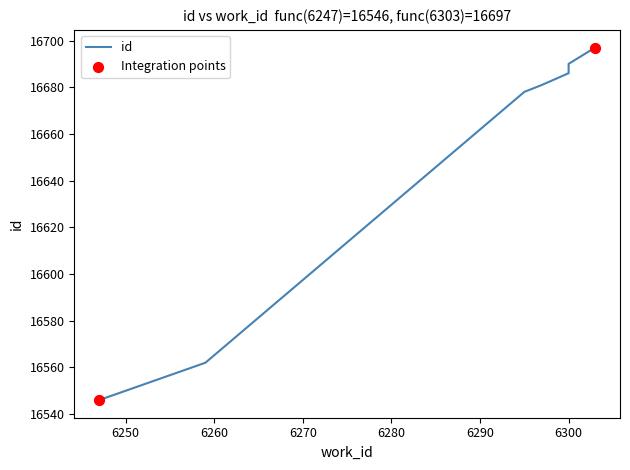

What is the change in value from 6247 to 6297?

+135